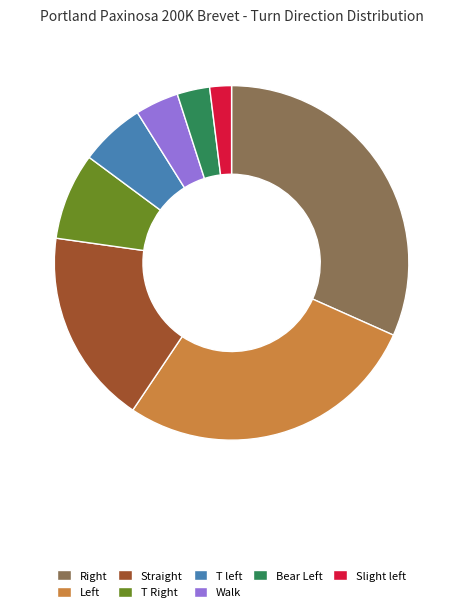

The Walk slice represents 4% of the pie. True or false?

True